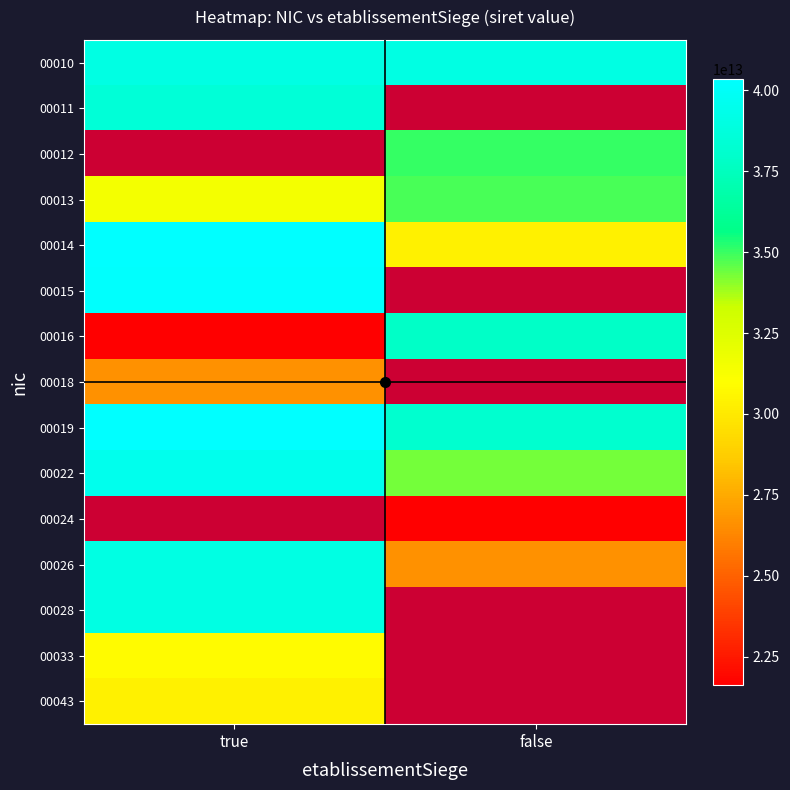

What is the highest value of the 00019 series?

40308907100019.0